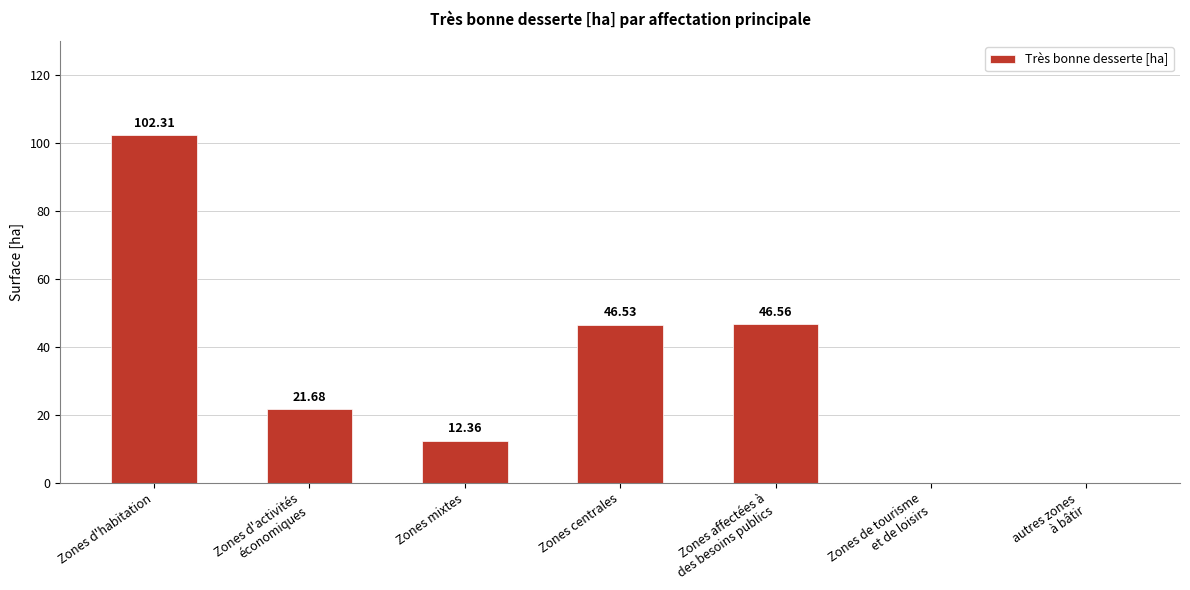

How many data points does each series have?

7